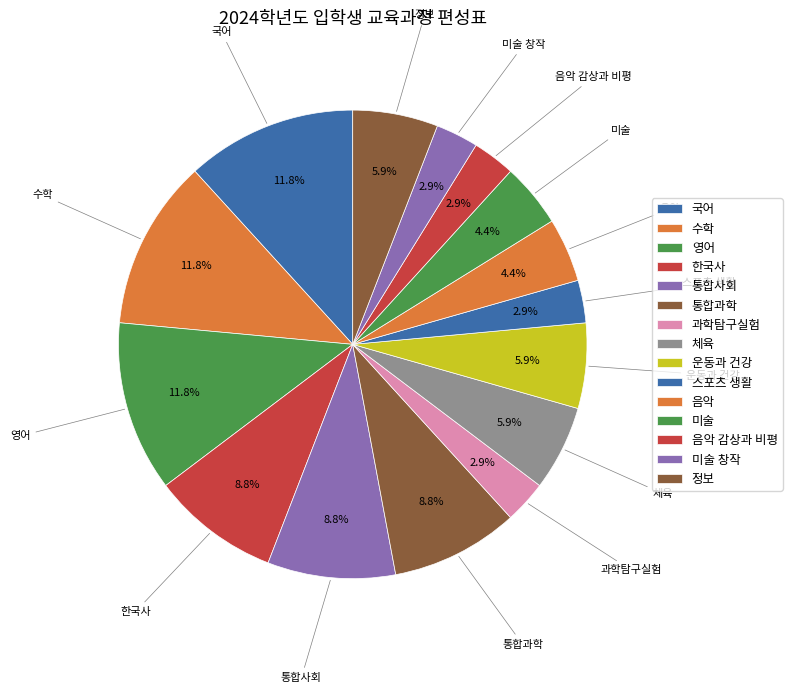

Is there any slice that represents more than half of the pie?

No